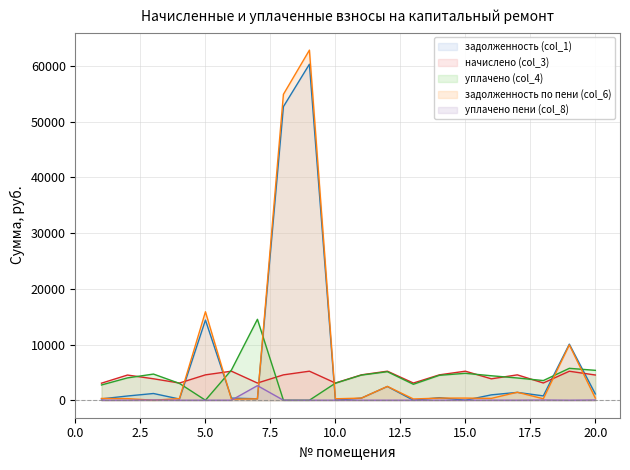

True or false: уплачено (col_4) and уплачено пени (col_8) intersect in this chart.

False